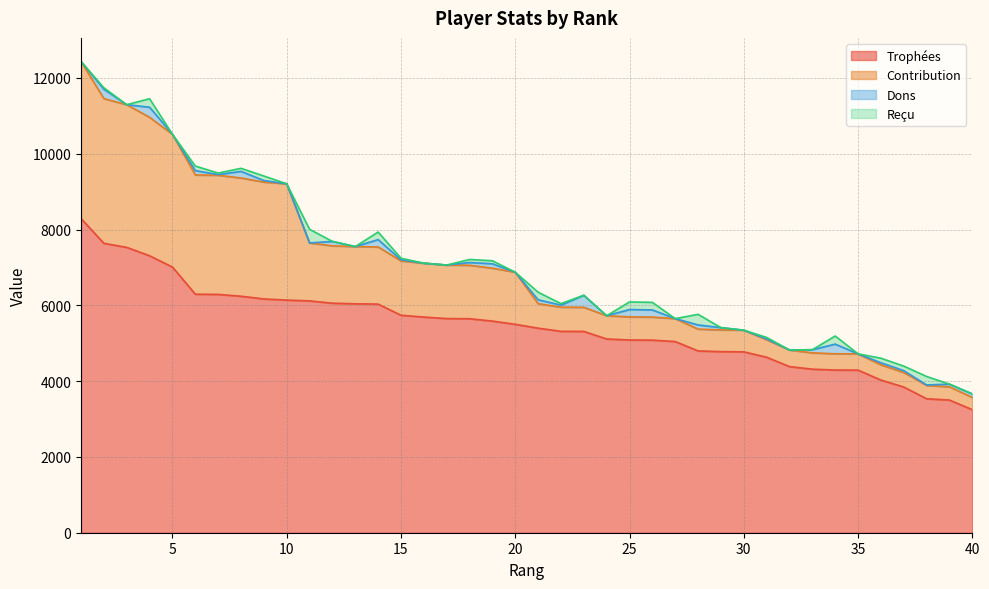

In Dons, how many points are higher than both neighbors (excluding endpoints)?

14